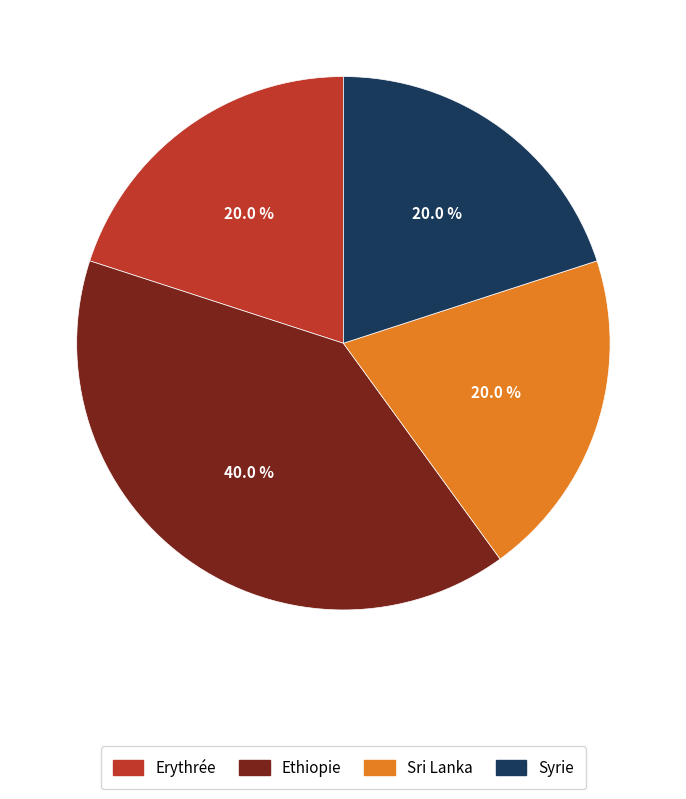

What is the total percentage of Syrie and Erythrée?

40.0%